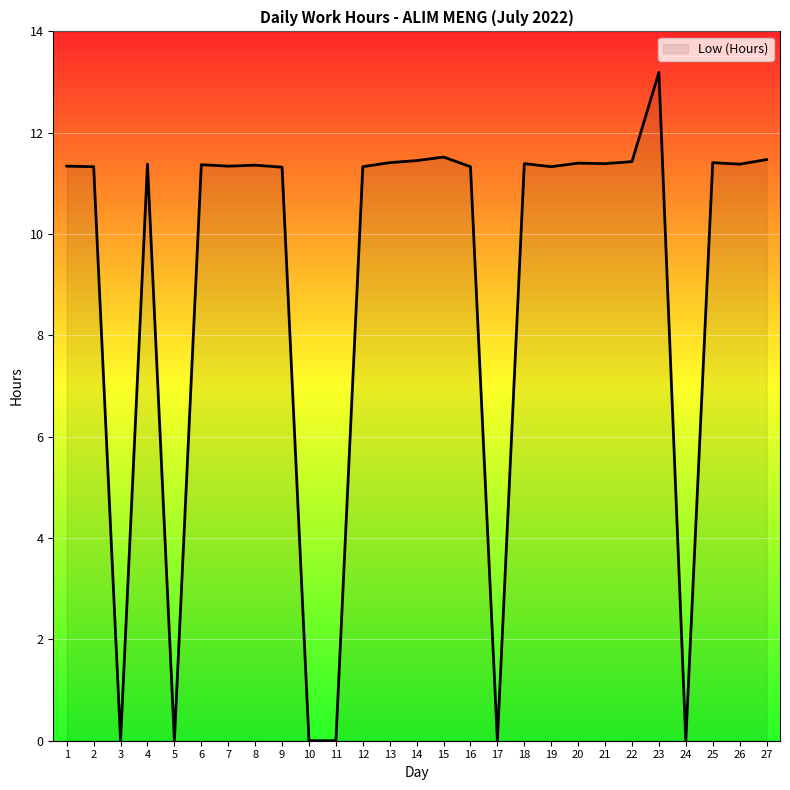

True or false: the data shows -5.5 at 3.

False